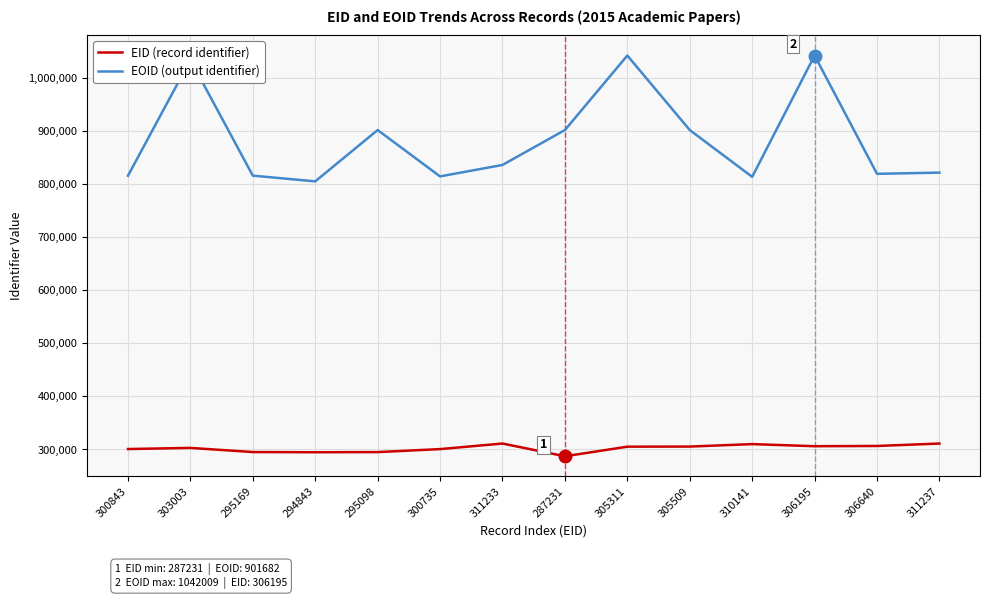

At 294843, list the series in order from smallest to largest.

EID (record identifier), EOID (output identifier)